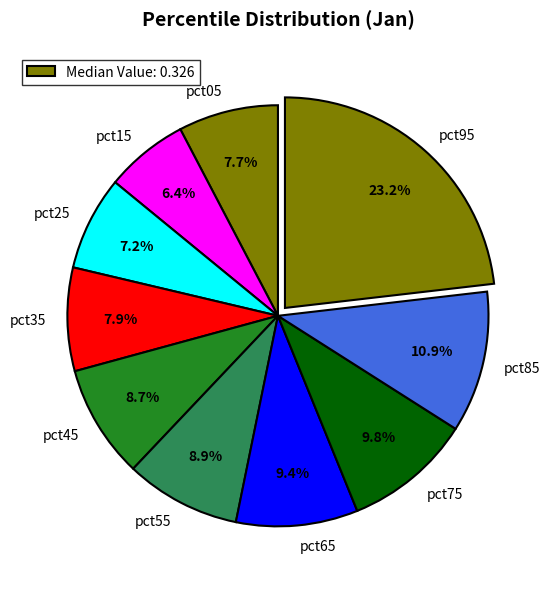

The pct35 slice represents 8% of the pie. True or false?

True